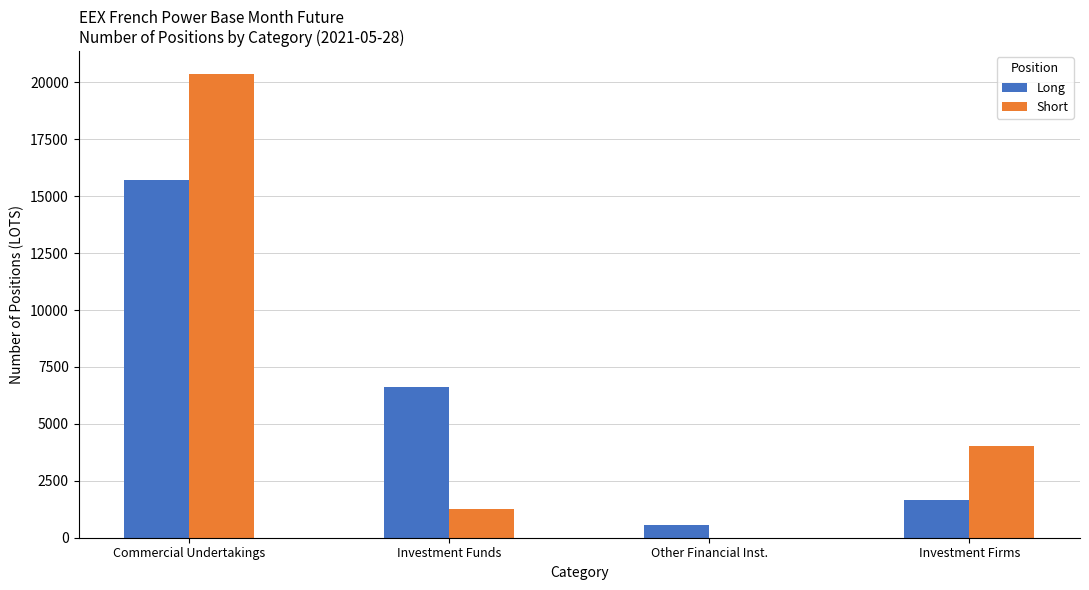

Is the value of Short at Other Financial Inst. greater than the value of Long at Commercial Undertakings?

No